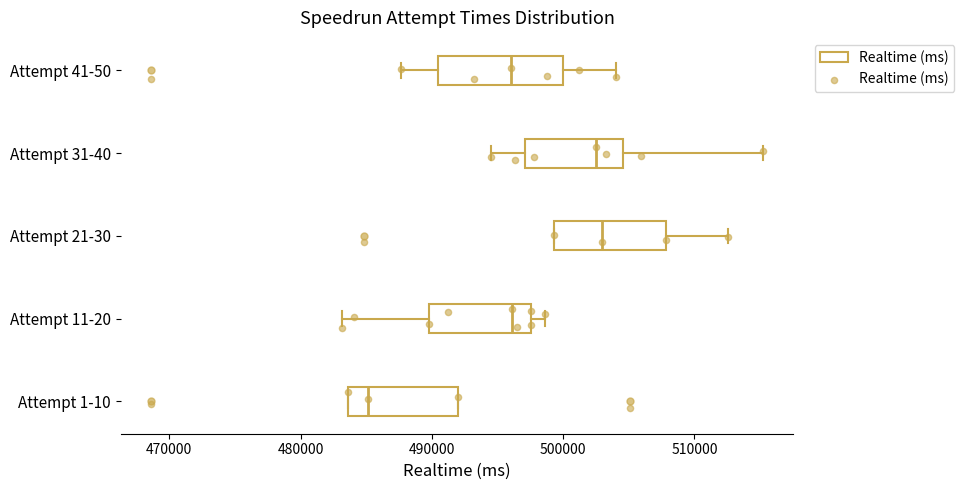

Where does the left whisker of the box for Attempt 31-40 end on the x-axis? The values are not printed on the chart, so give them approximately, as read against the axis.

494000